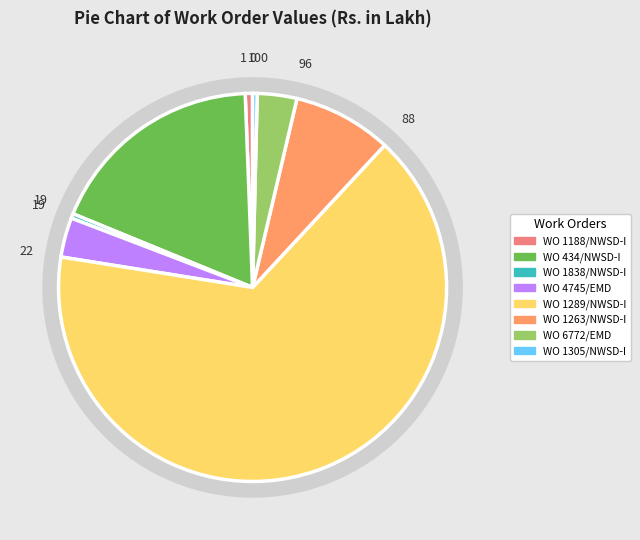

To the nearest percent, what portion does WO 1188/NWSD-I represent?

1%